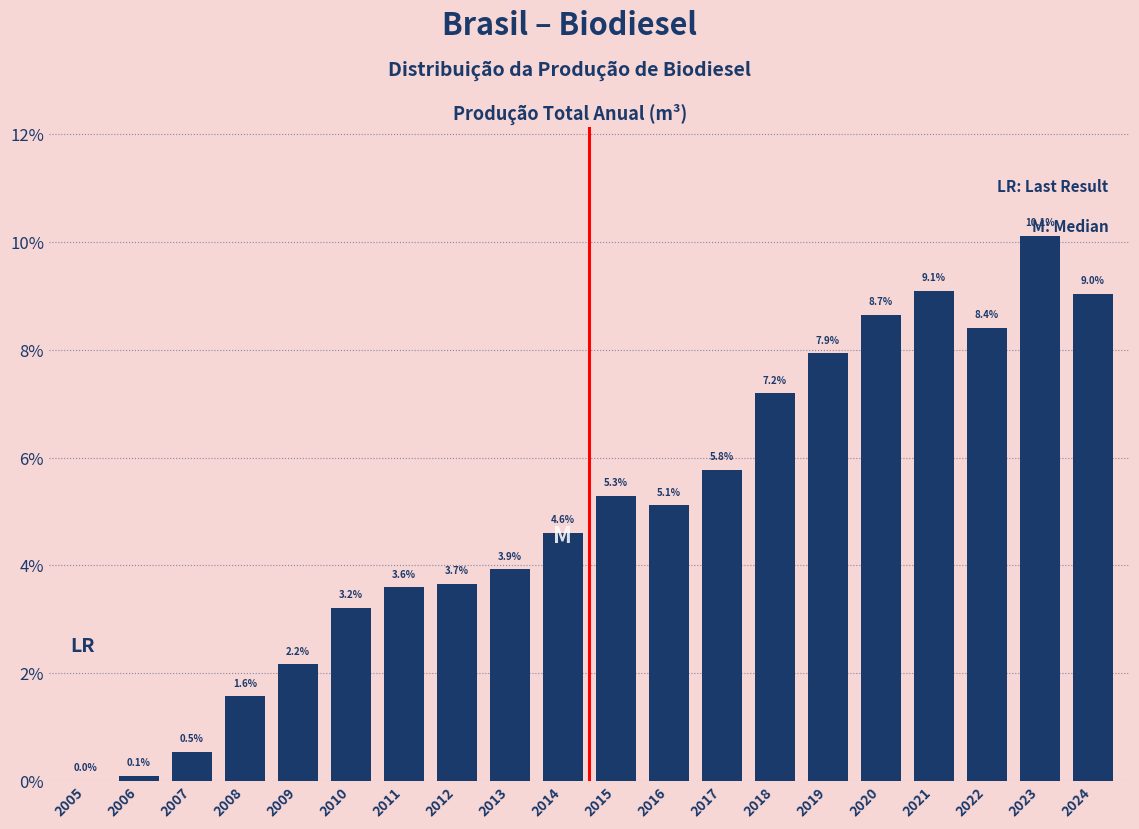

Where is the data nearest to the value 5?

2016